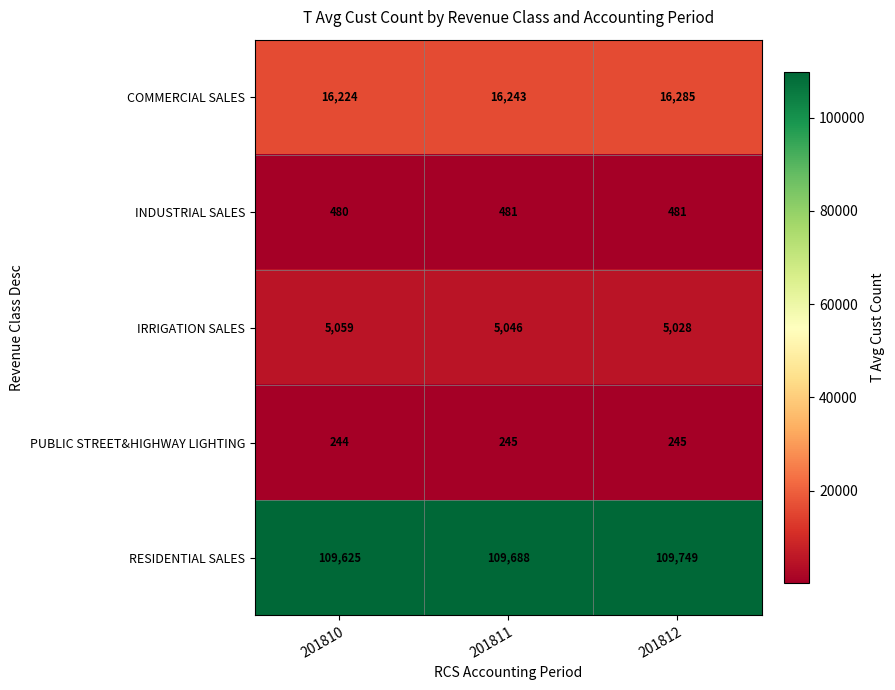

What is the total value across all series at 201811?

131703